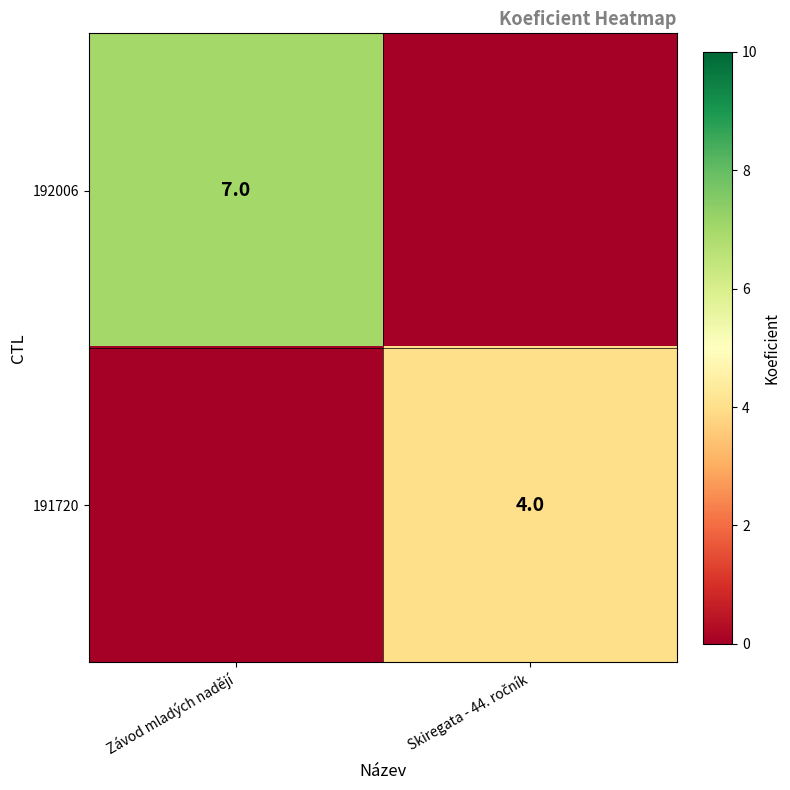

Is it true that 192006 equals 7 at Závod mladých nadějí?

True